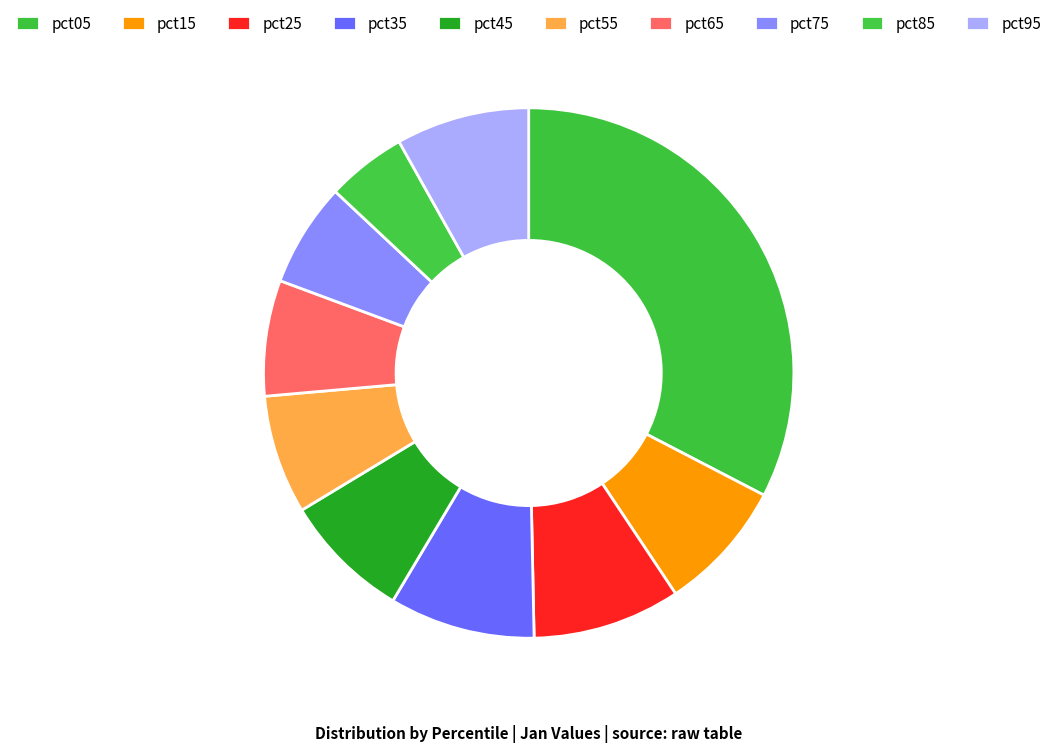

Is there any slice that represents more than half of the pie?

No